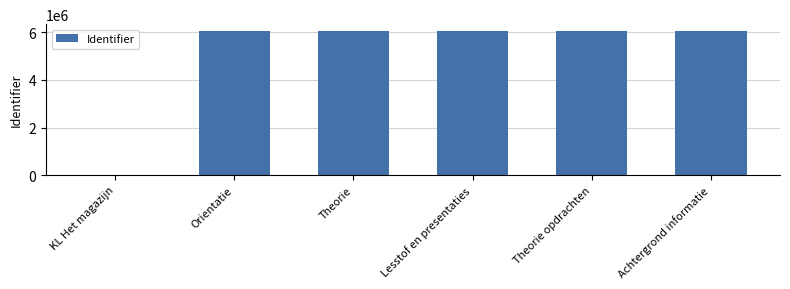

What is the greatest value displayed?

6042188